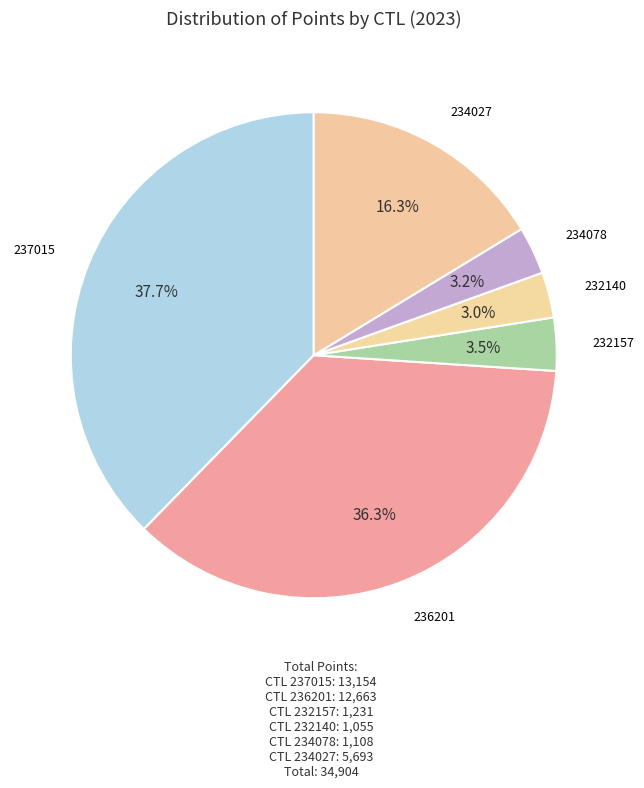

How much of the chart is everything except 232140?

97.0%